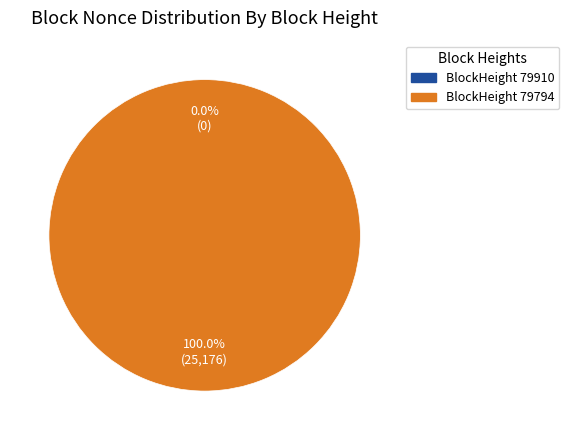

Which category accounts for the majority?

79794